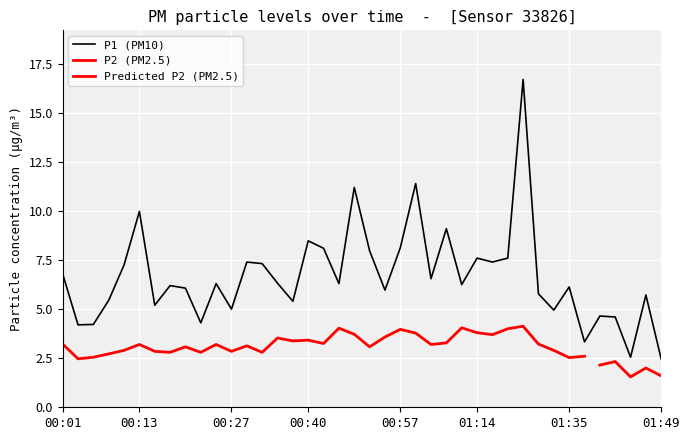

What are all the series names shown in the legend?

P1 (PM10), P2 (PM2.5), Predicted P2 (PM2.5)